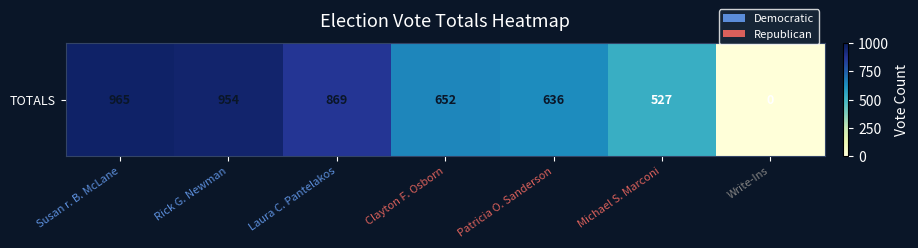

The value at Write-Ins is 0. True or false?

True